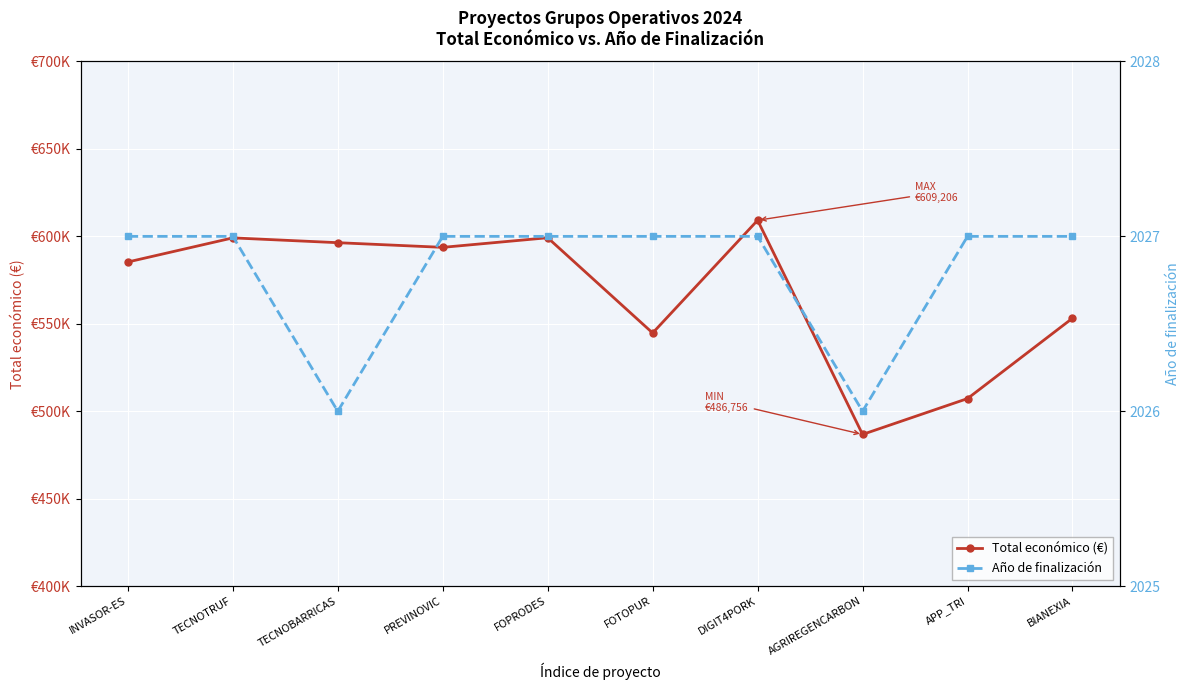

How many data points in Total económico (€) are less than 593715?

5